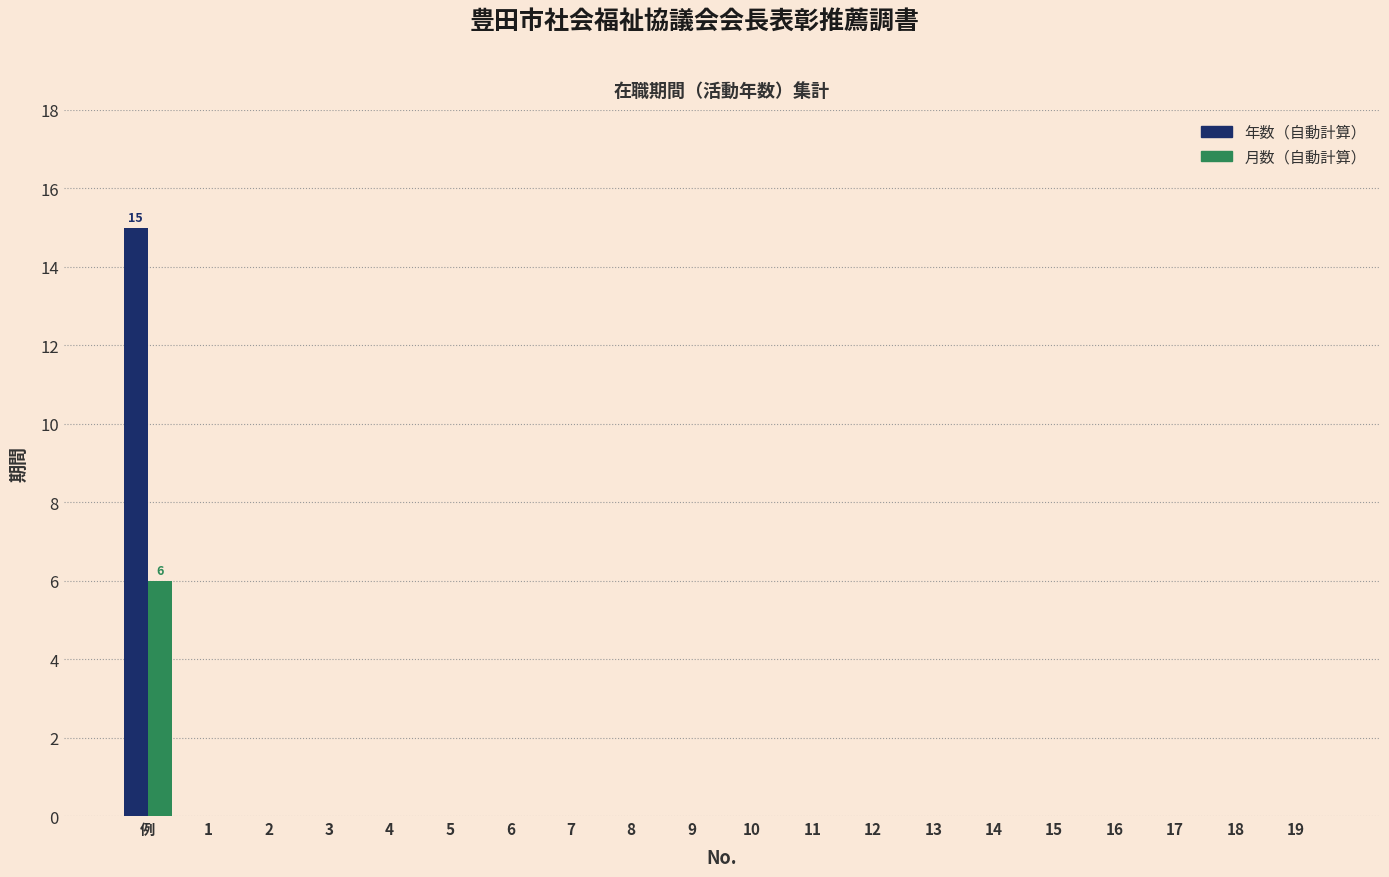

Does the chart contain stacked bars?

No